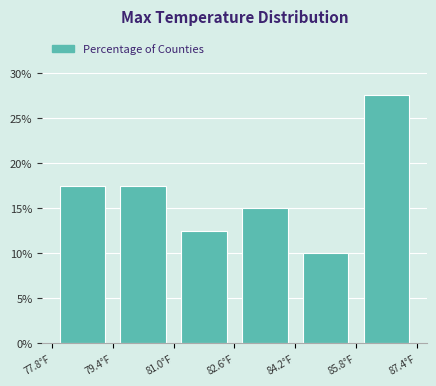

How tall is the bar that spans 79.4 to 81.0 on the x-axis? Neither the bar edges nor the heights are printed on the chart, so give them approximately, as read against the axes.

17.5